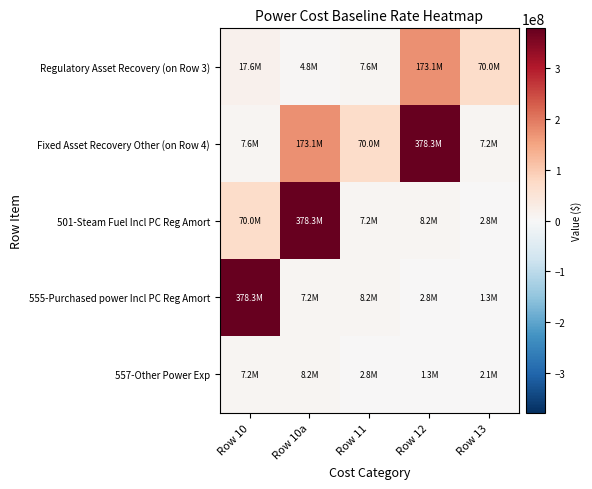

Count the number of categories in the chart.

5